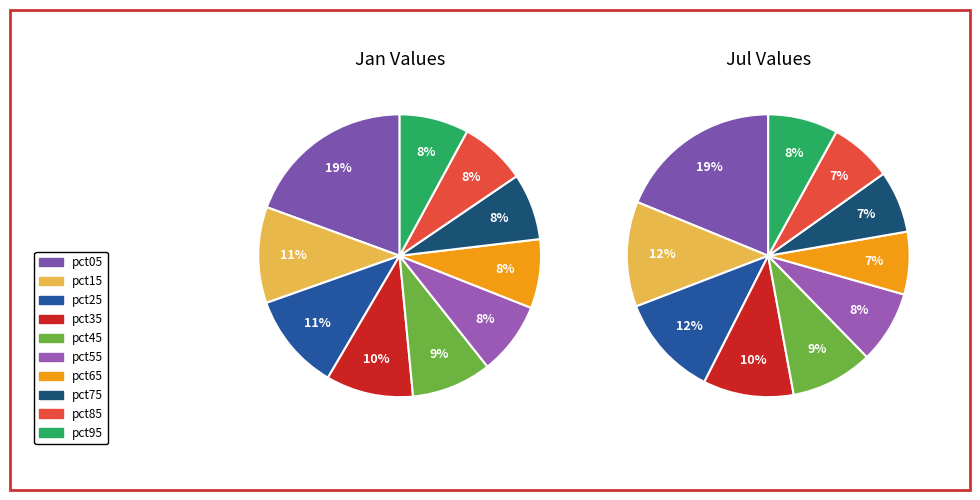

True or false: pct55 accounts for 22% of the total.

False